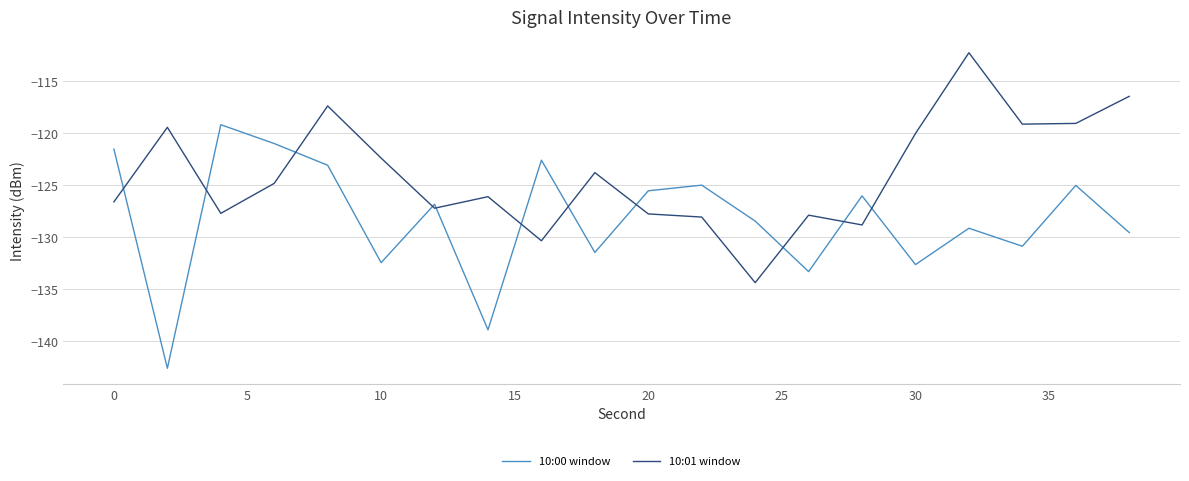

Which series ends up on top after the final intersection of 10:00 window and 10:01 window?

10:01 window